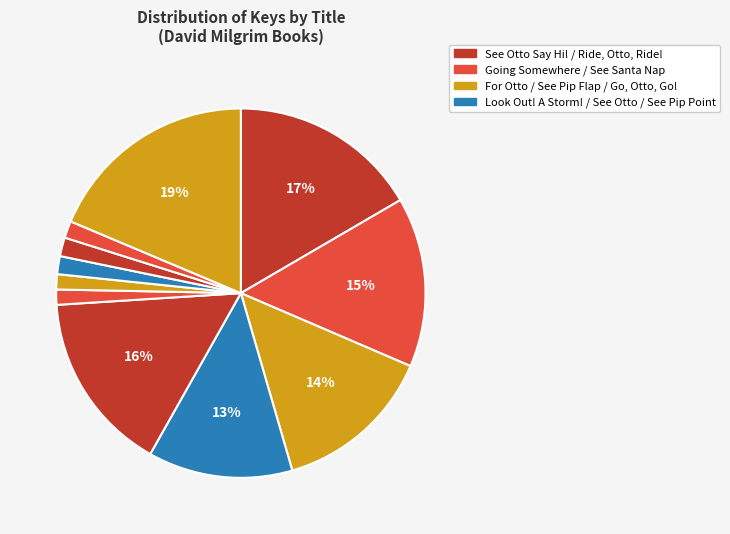

Count the number of slices in the pie.

11